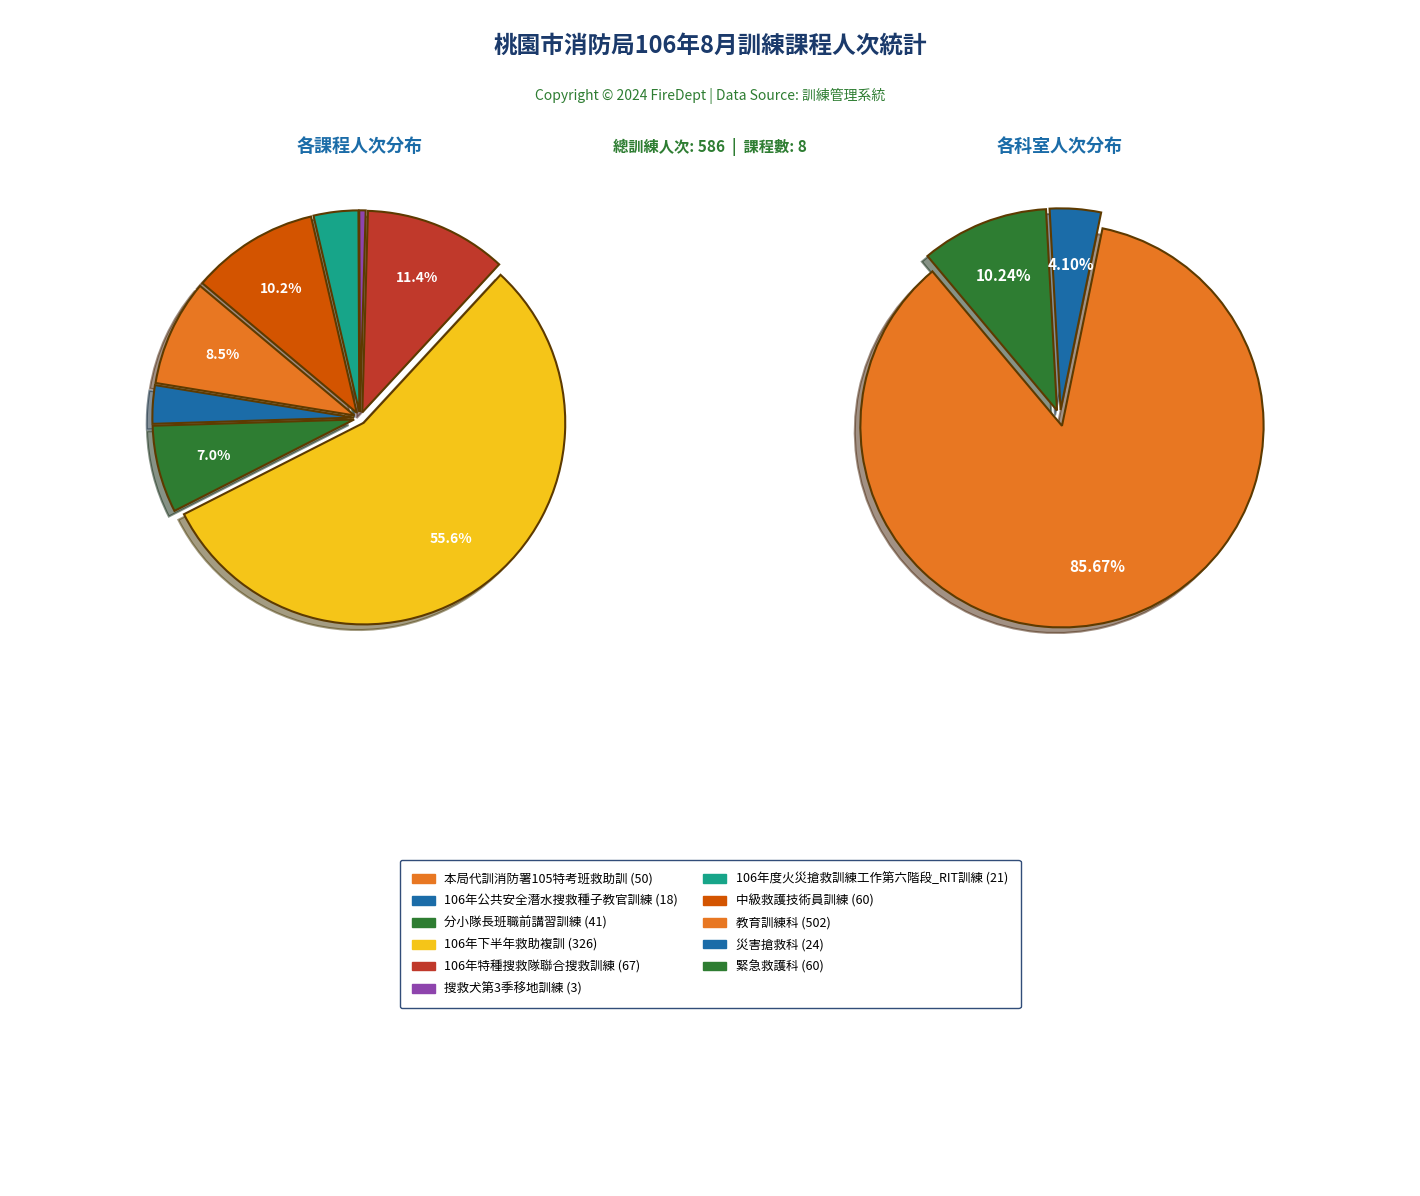

Which slice represents more than half of the pie?

106年下半年救助複訓